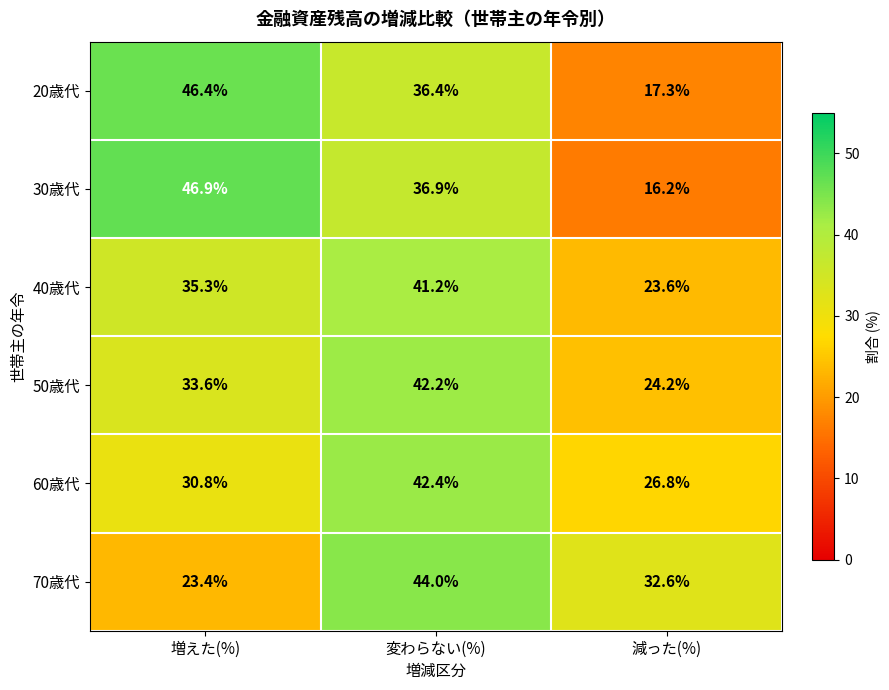

Reading left to right, extract all data points from this chart.

20歳代: 46.4	36.4	17.3
30歳代: 46.9	36.9	16.2
40歳代: 35.3	41.2	23.6
50歳代: 33.6	42.2	24.2
60歳代: 30.8	42.4	26.8
70歳代: 23.4	44.0	32.6